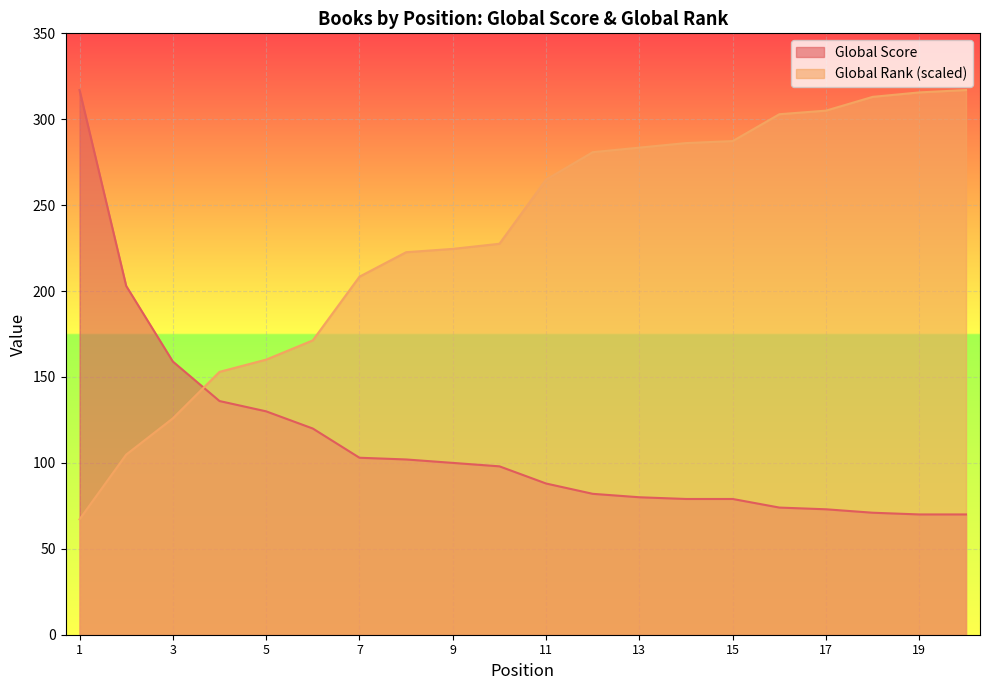

Reading left to right, transcribe all the data shown in this chart.

Global Score: 1=317.0	2=203.0	3=159.0	4=136.0	5=130.0	6=120.0	7=103.0	8=102.0	9=100.0	10=98.0	11=88.0	12=82.0	13=80.0	14=79.0	15=79.0	16=74.0	17=73.0	18=71.0	19=70.0	20=70.0
Global Rank (scaled): 1=67.2	2=104.8	3=125.9	4=153.0	5=160.1	6=171.3	7=208.4	8=222.6	9=224.6	10=227.5	11=264.9	12=280.8	13=283.5	14=286.1	15=287.3	16=302.9	17=305.0	18=313.0	19=315.6	20=317.0